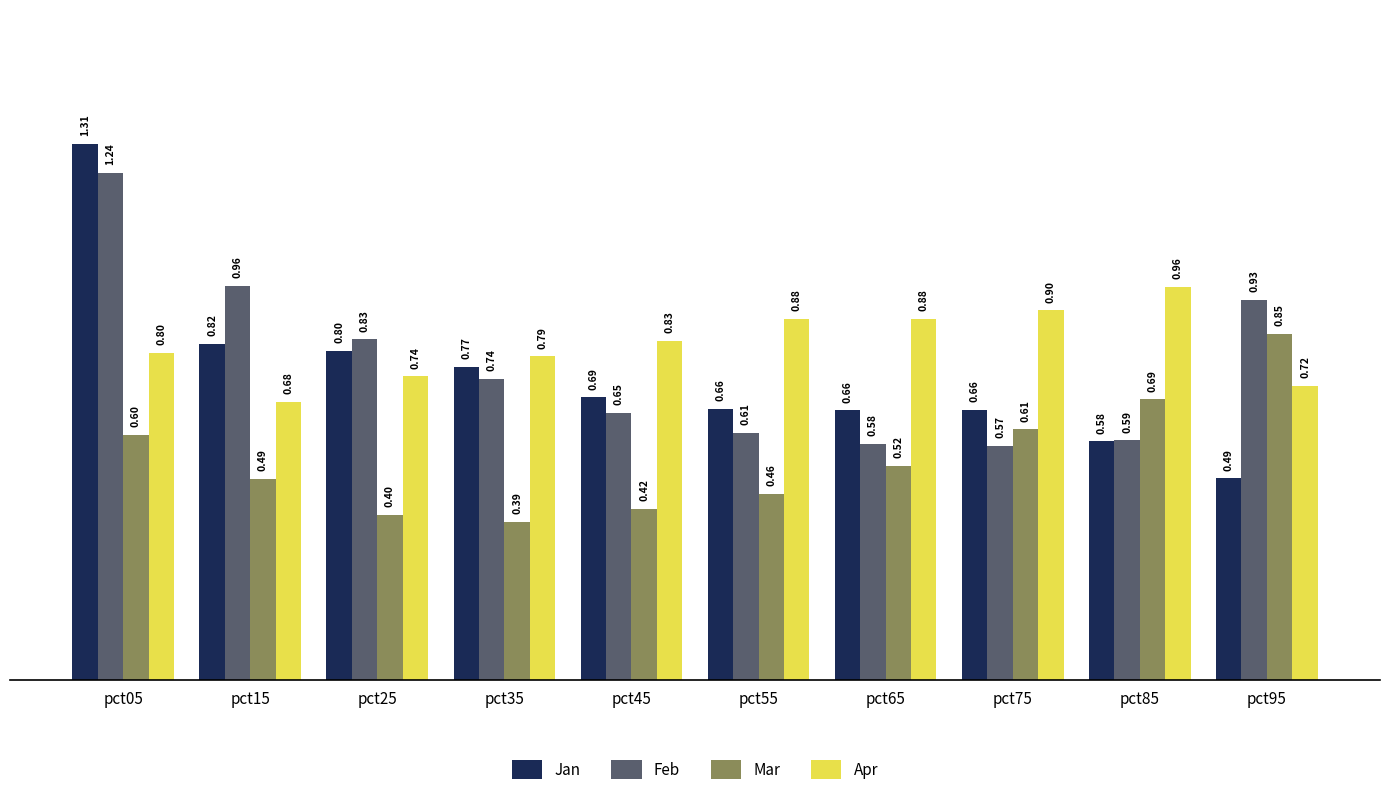

True or false: Apr has a value of 0.6 at pct75.

False